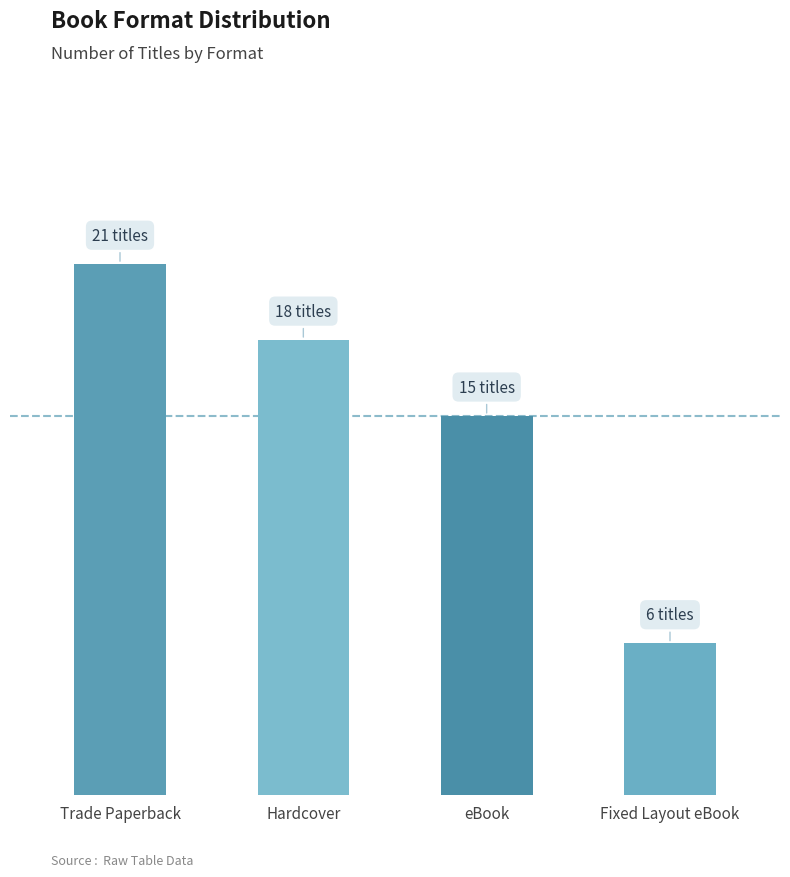

How many values are between 15 and 21?

3